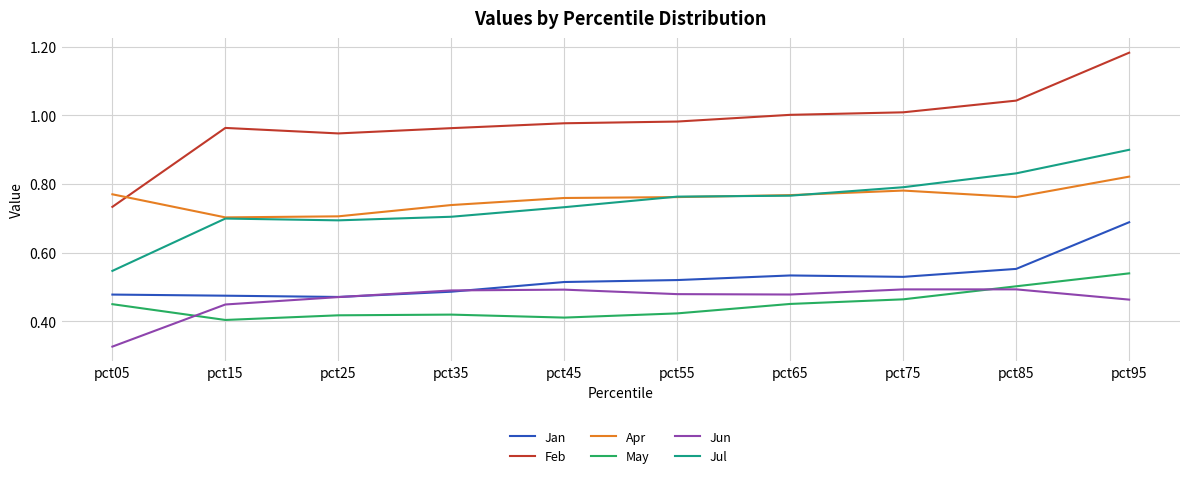

At which label does Jul reach its minimum?

pct05